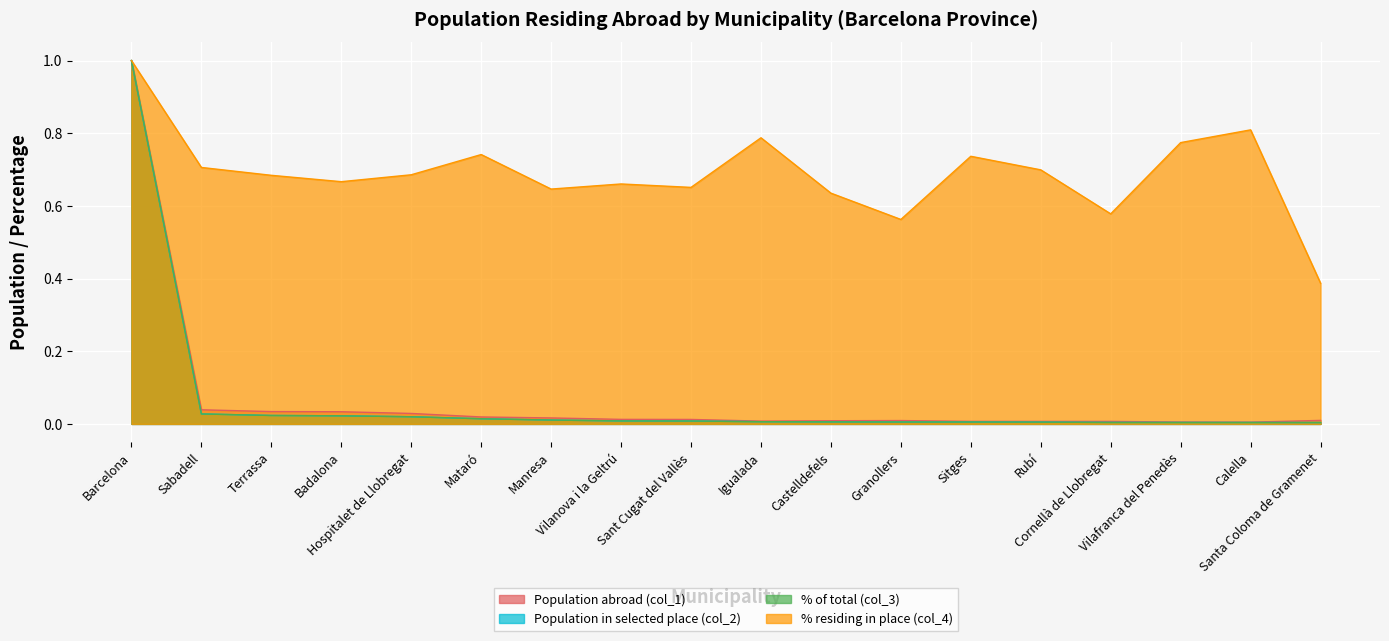

At how many categories does at least one series exceed 0?

18